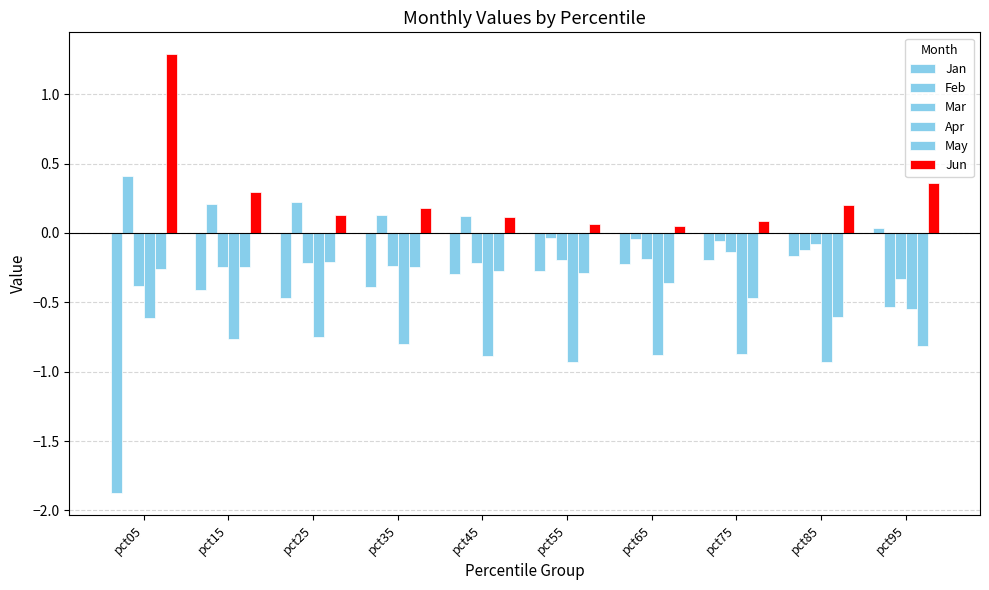

At which category is the sum across all series the highest?

pct15